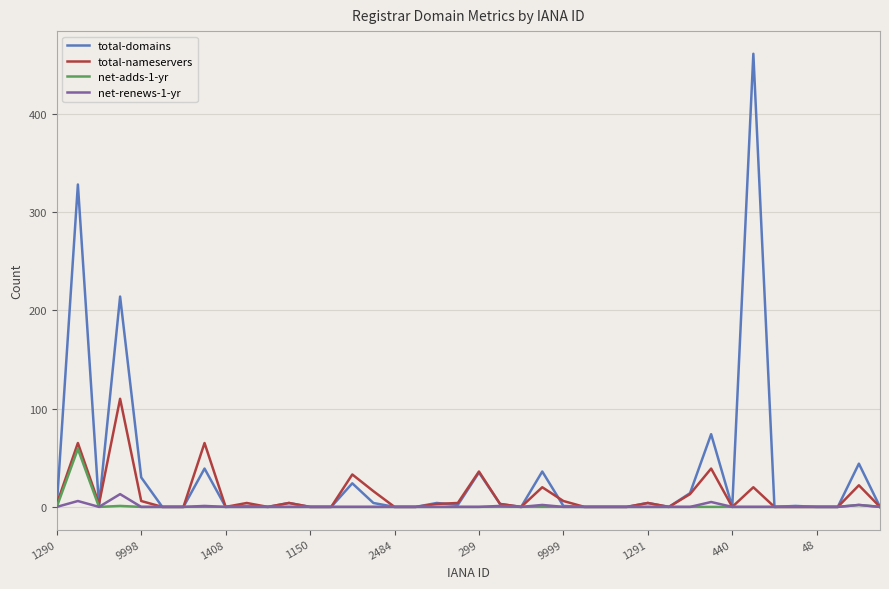

Which series has the largest total across all categories?

total-domains